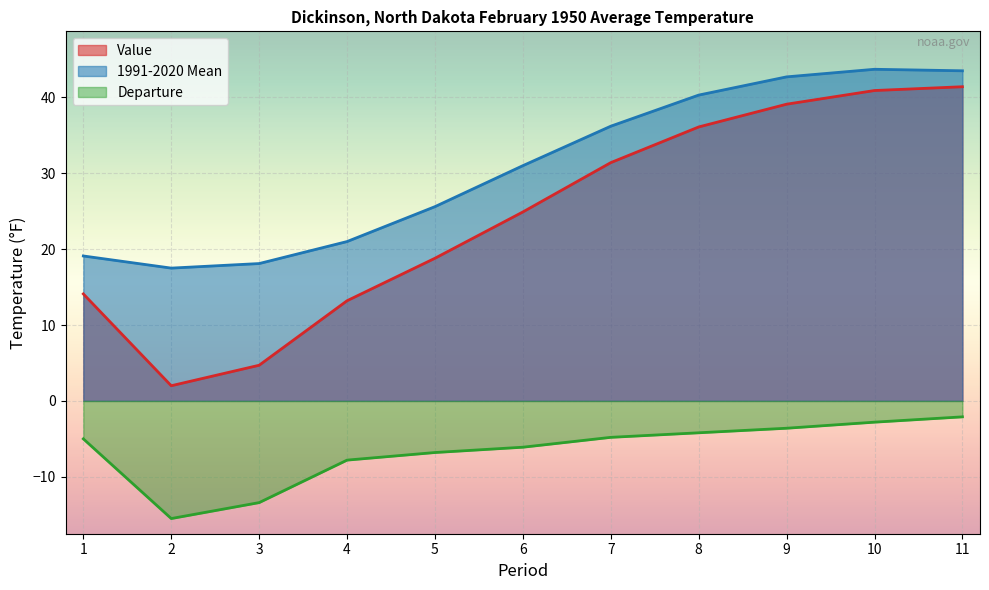

True or false: 1991-2020 Mean and Value intersect in this chart.

False